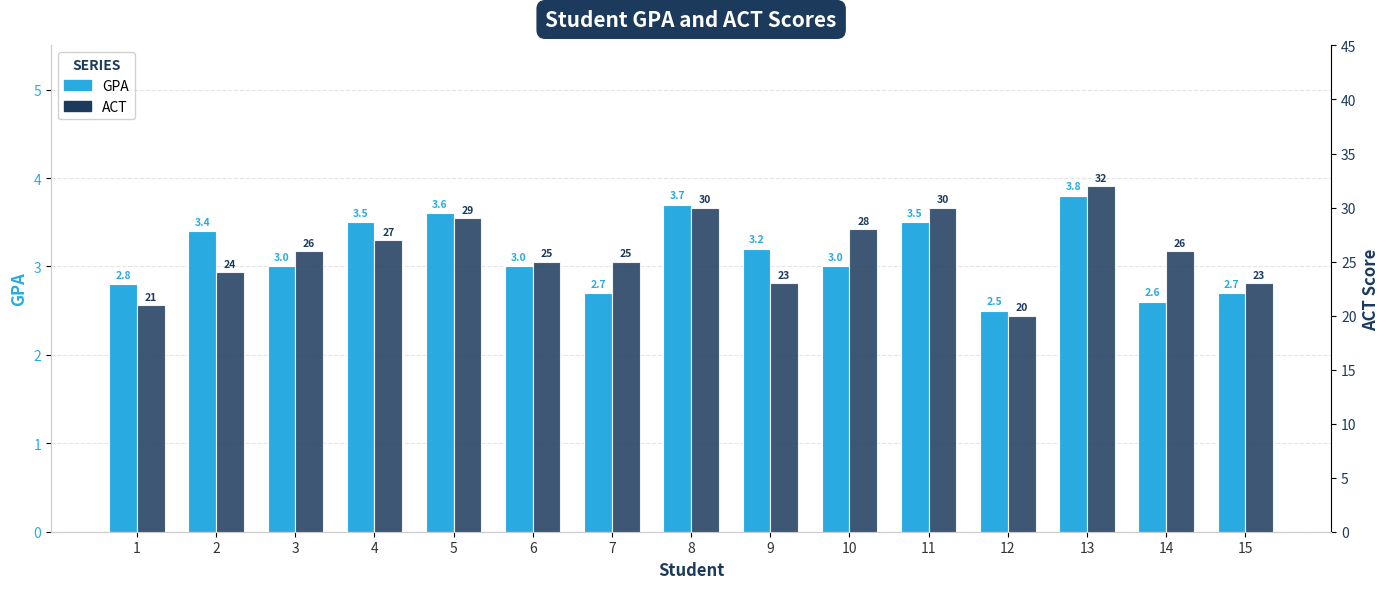

What is the spread (max minus min) of values at 6?

22.0